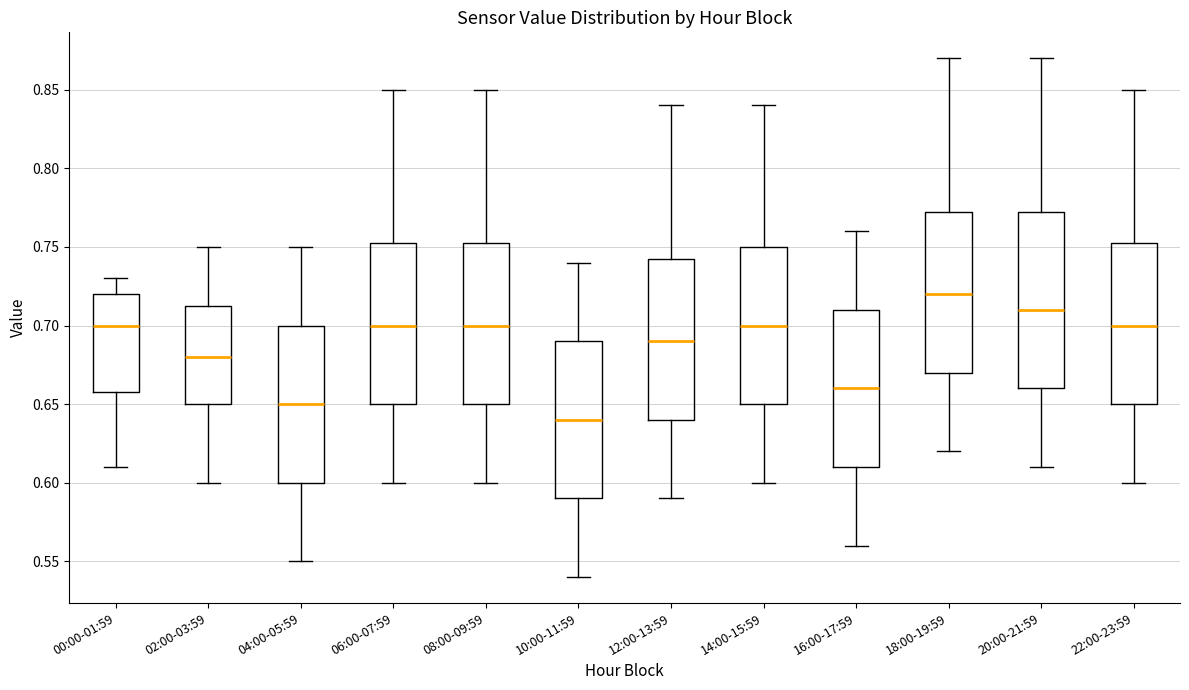

Comparing the boxes themselves (not the whiskers), which one is the tallest?

20:00-21:59